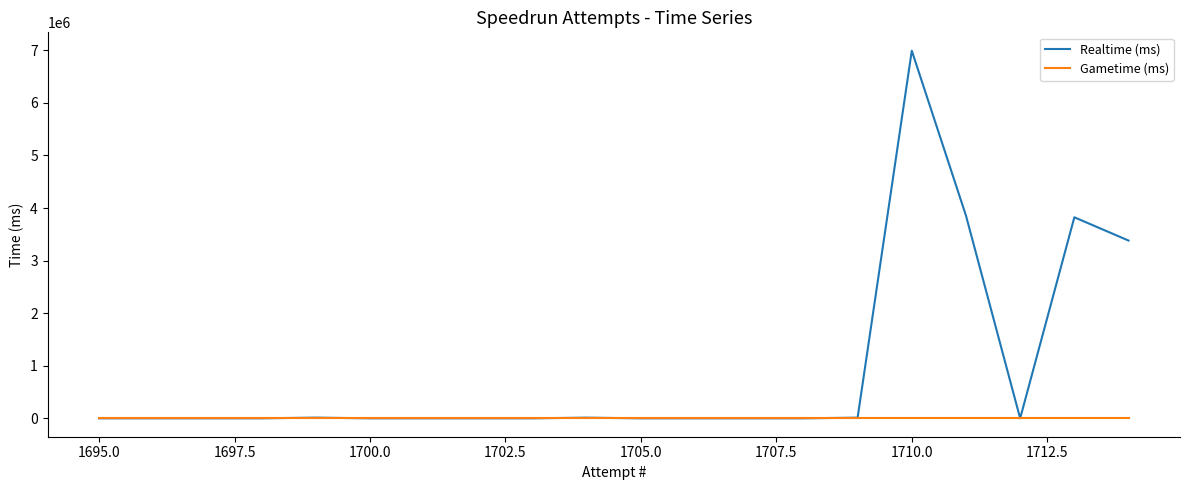

Does the chart display data point markers on the line(s)?

No